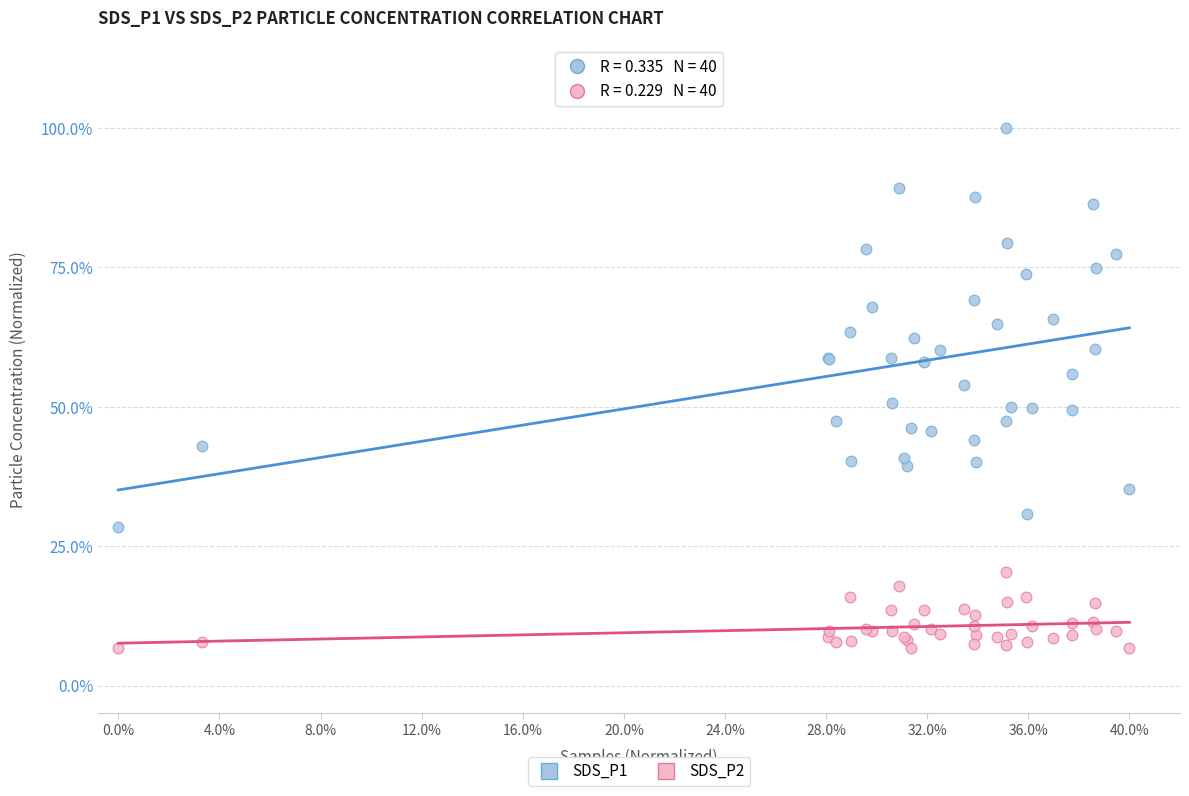

Which series has the widest spread of Y values?

SDS_P1